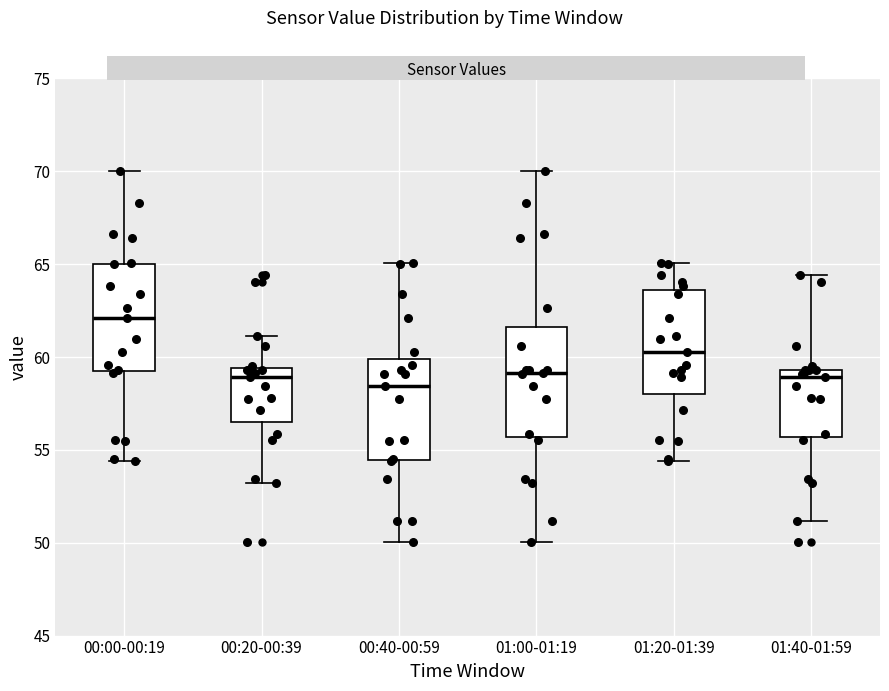

Which box has the highest median line?

00:00-00:19